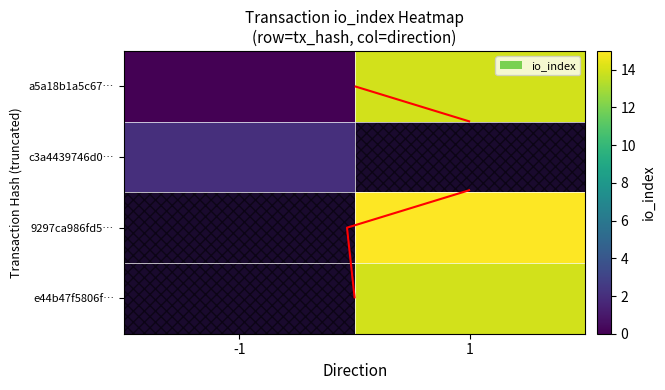

What value does the a5a18b1a5c67… series have at 1?

14.0